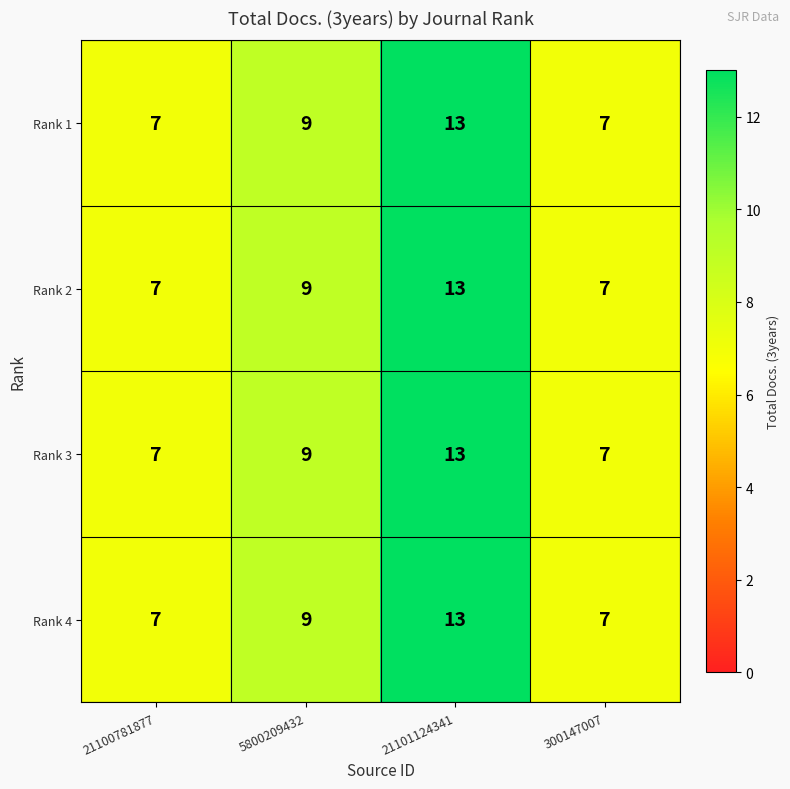

What is the maximum value shown in the chart?

13